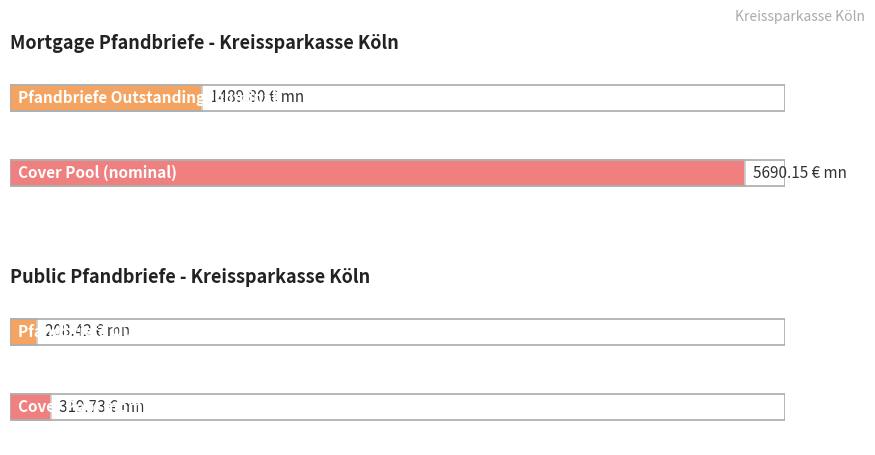

How many series are shown in this chart?

2